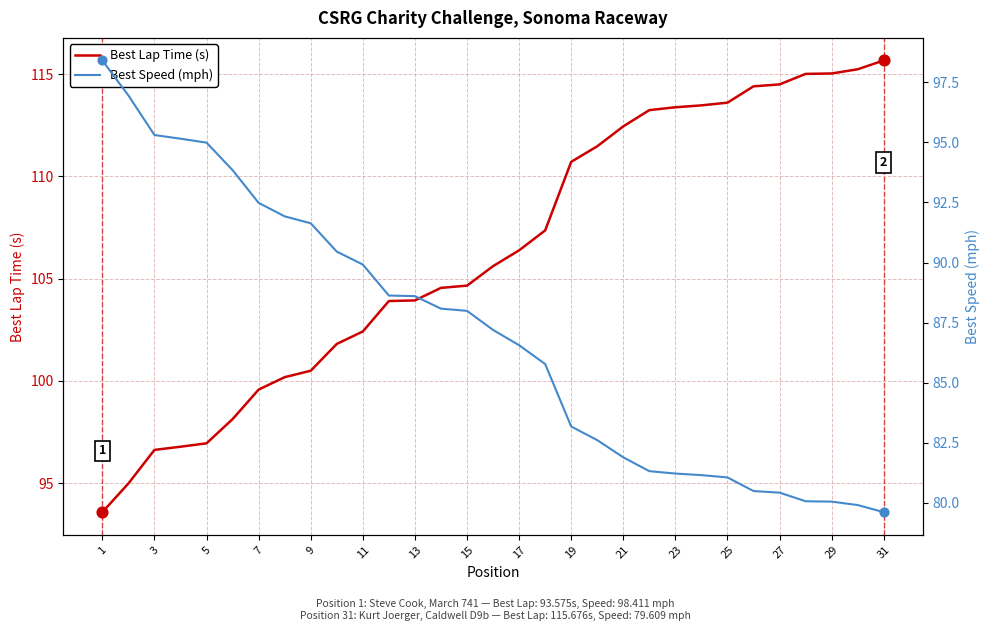

At how many categories does at least one series exceed 96?

31